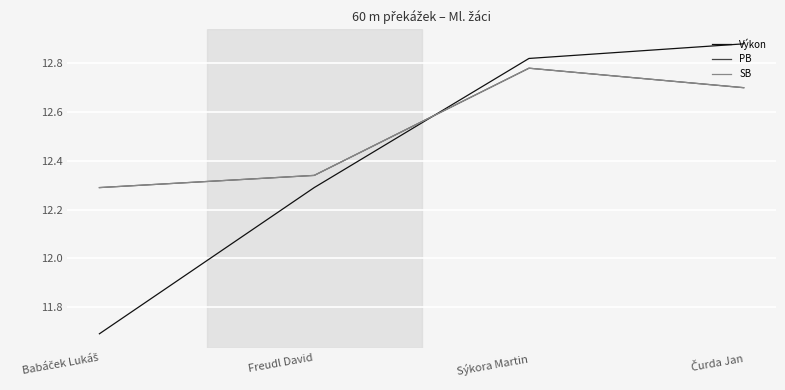

Does the chart display data point markers on the line(s)?

No